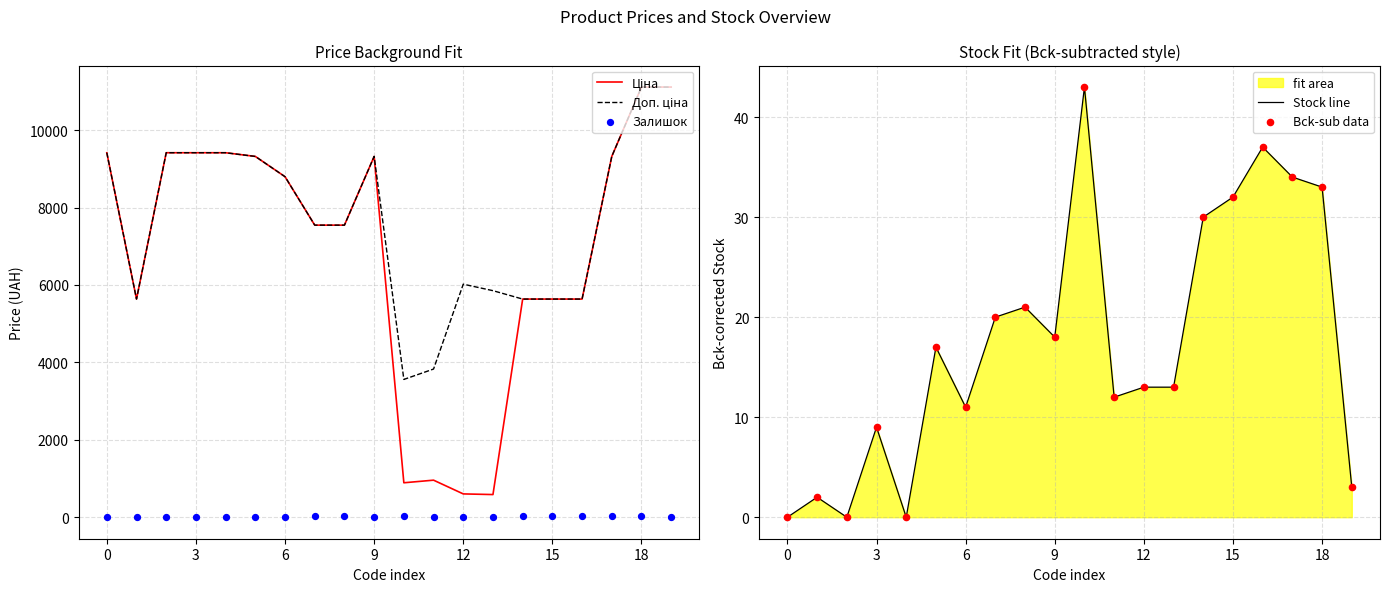

At which category is the sum across all series the highest?

18